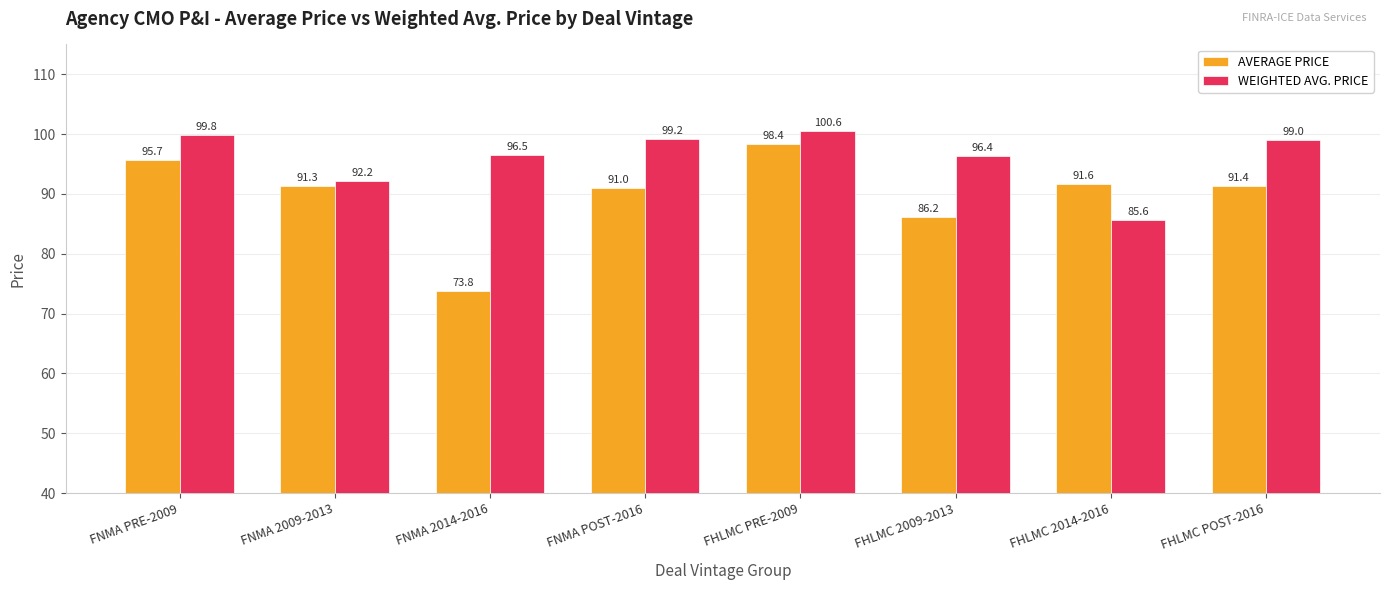

The WEIGHTED AVG. PRICE series shows 148.2 at FNMA POST-2016. True or false?

False